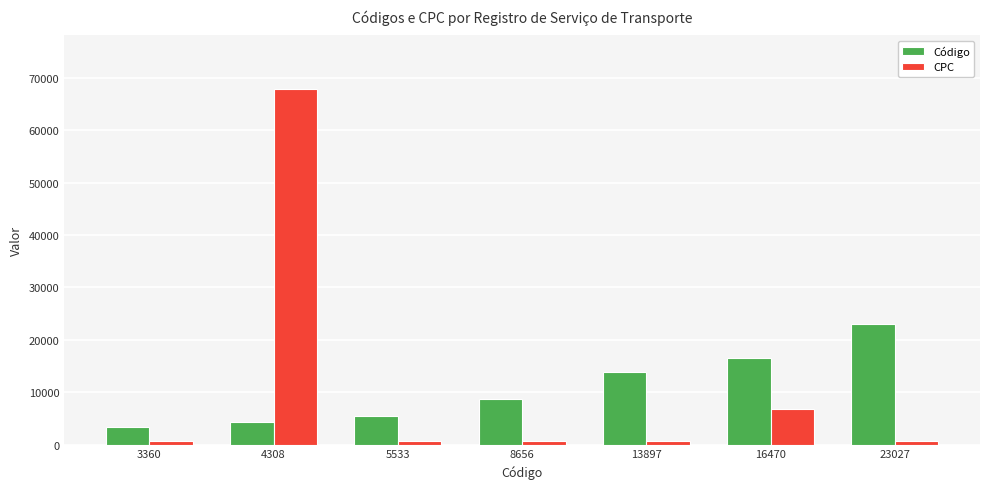

What is the spread (max minus min) of values at 23027?

22348